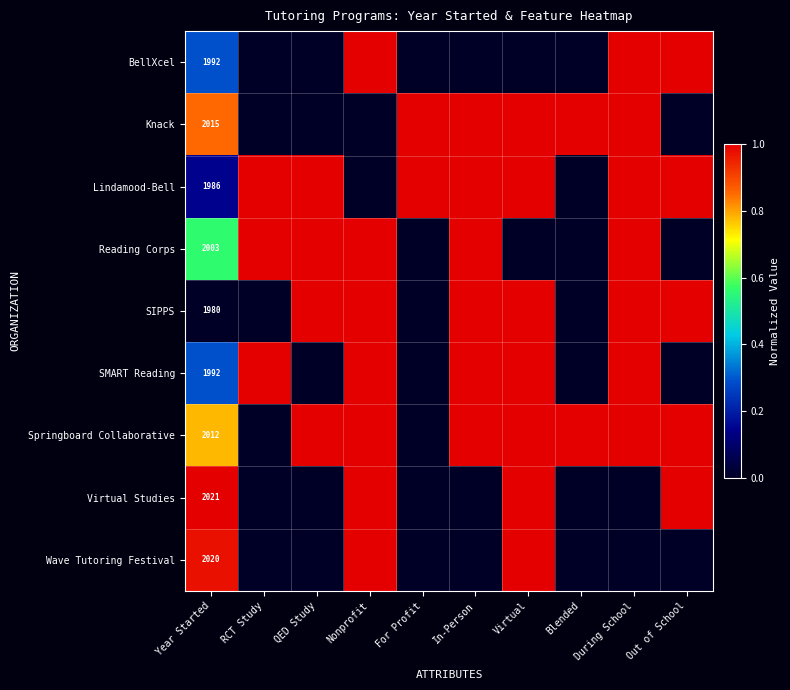

True or false: Virtual Studies has a value of 3183 at Year Started.

False